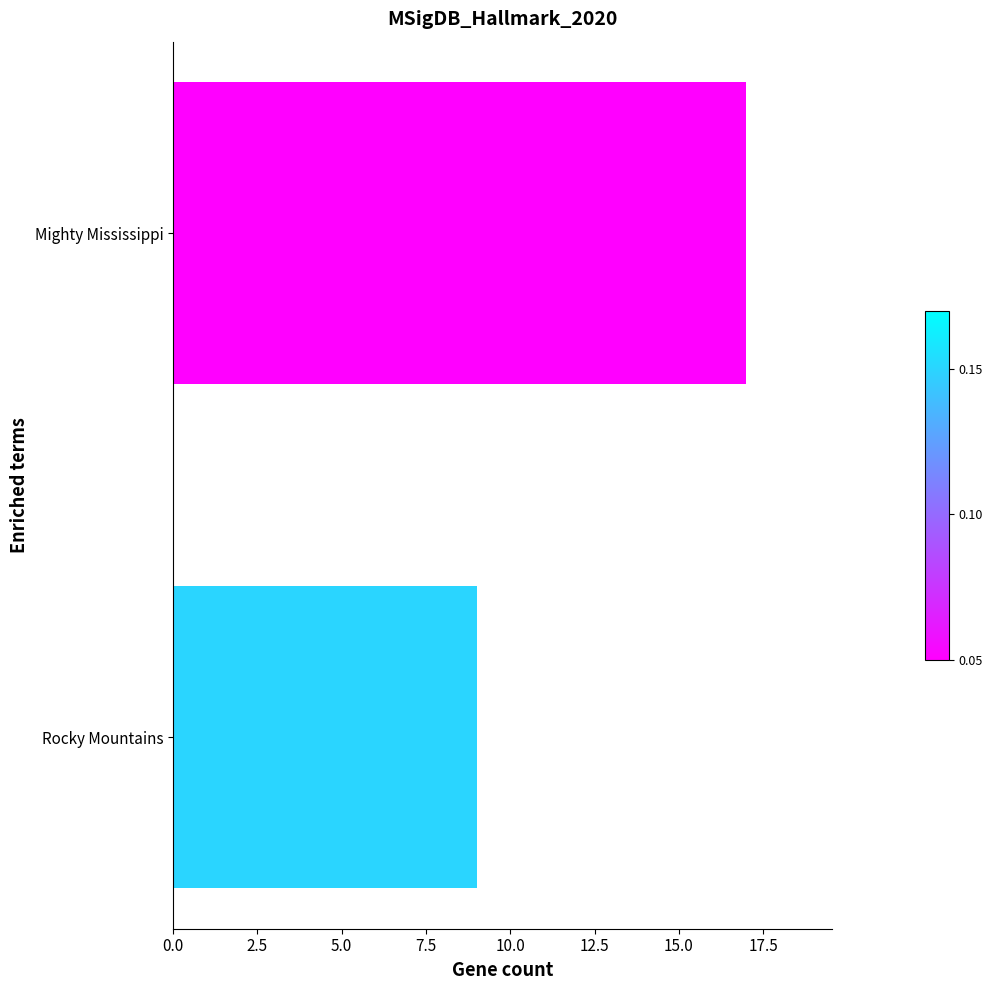

List the labels in order of value, largest first.

Mighty Mississippi, Rocky Mountains